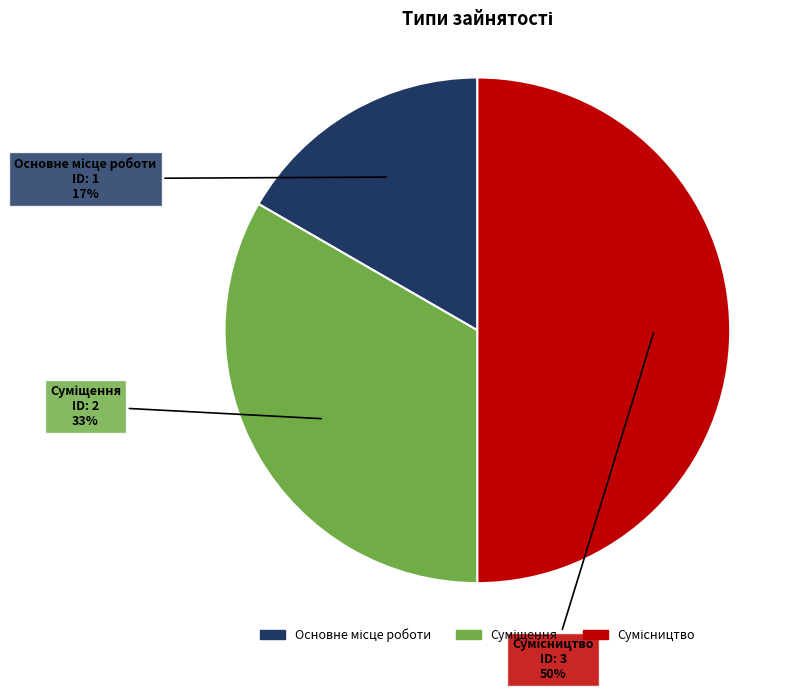

To the nearest percent, what is the difference between the largest and smallest slice percentages?

33%